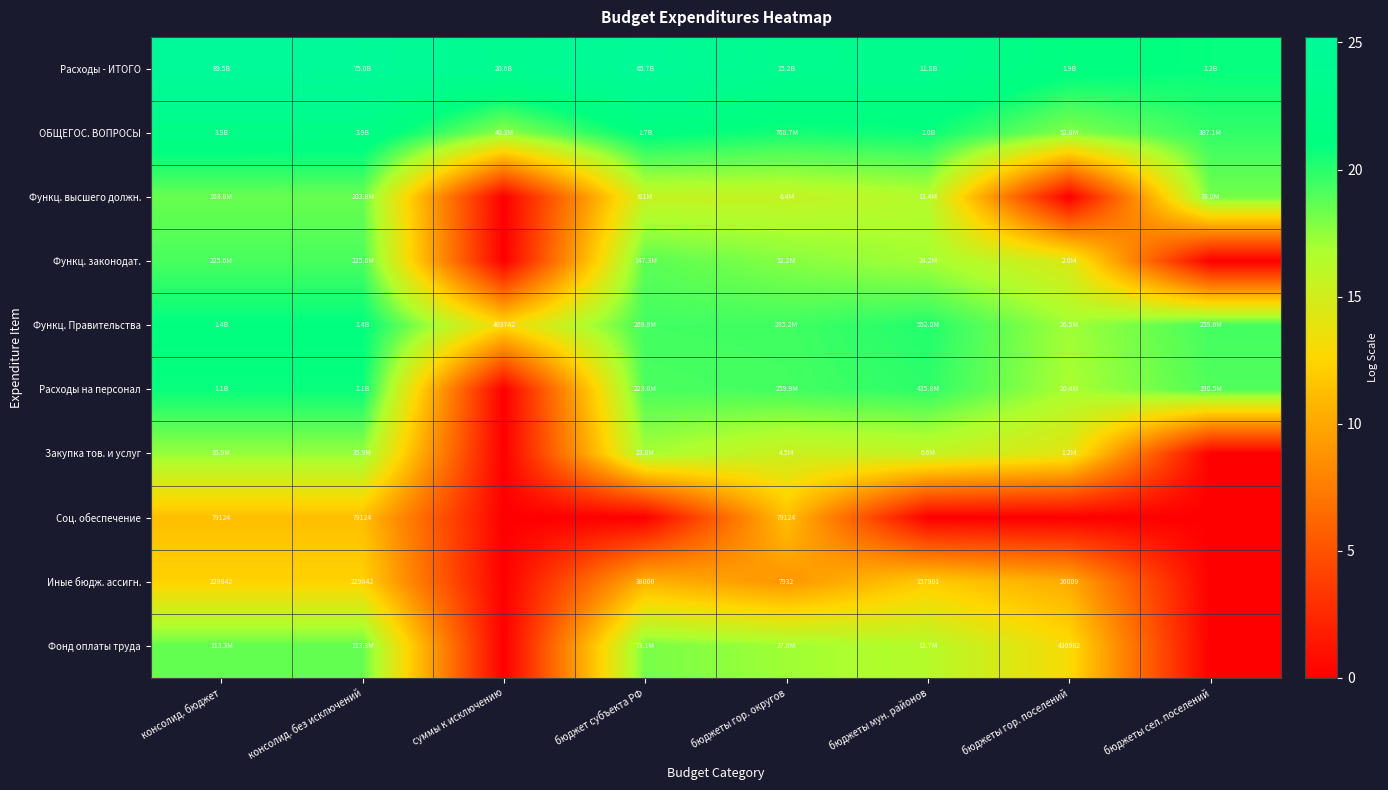

How many categories are shown in the chart?

8